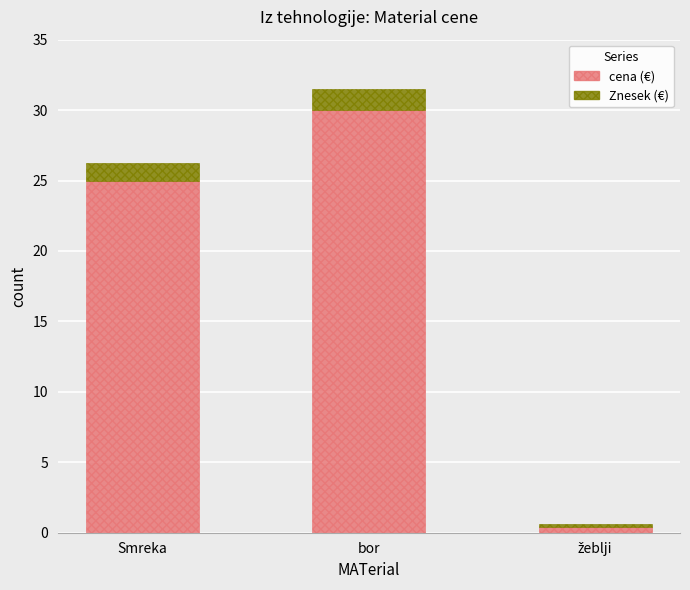

At which label does cena (€) reach its peak?

bor